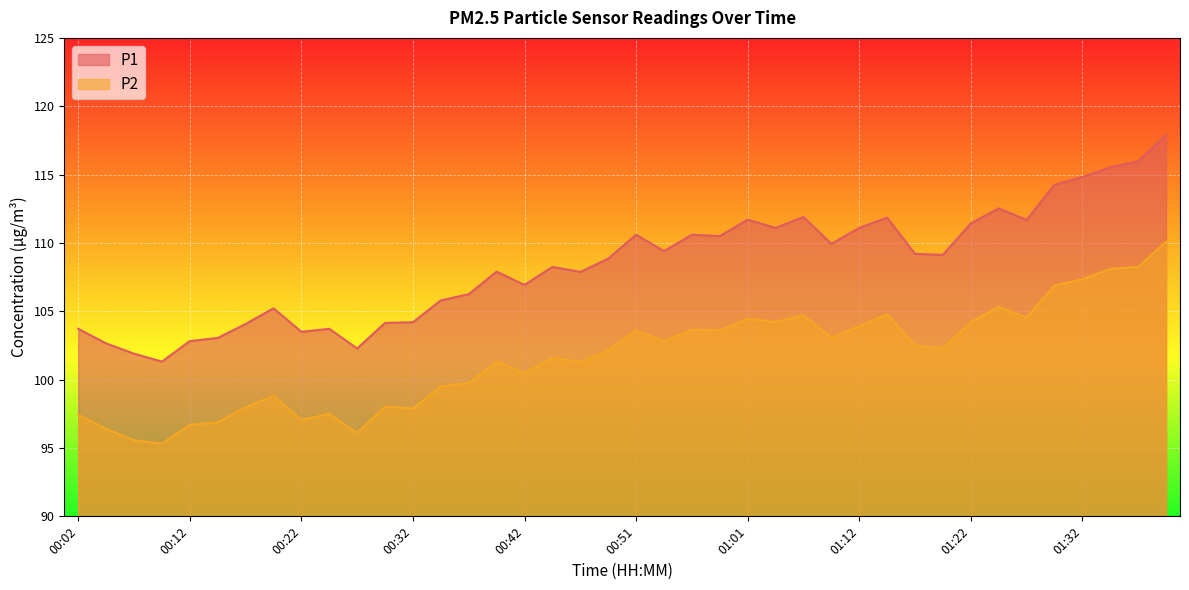

Reading right to left, list all the values displayed in this chart.

P1: 117.9	116.0	115.5	114.8	114.2	111.7	112.5	111.4	109.1	109.2	111.8	111.1	109.9	111.9	111.1	111.7	110.5	110.6	109.4	110.6	108.8	107.9	108.2	106.9	107.9	106.2	105.8	104.2	104.2	102.3	103.7	103.5	105.2	104.1	103.0	102.8	101.3	101.9	102.7	103.7
P2: 110.1	108.2	108.1	107.3	106.9	104.5	105.3	104.2	102.3	102.5	104.8	103.9	103.1	104.7	104.2	104.5	103.6	103.7	102.8	103.6	102.2	101.3	101.6	100.5	101.3	99.8	99.5	97.9	98.0	96.1	97.5	97.0	98.8	98.0	96.9	96.7	95.3	95.6	96.4	97.4